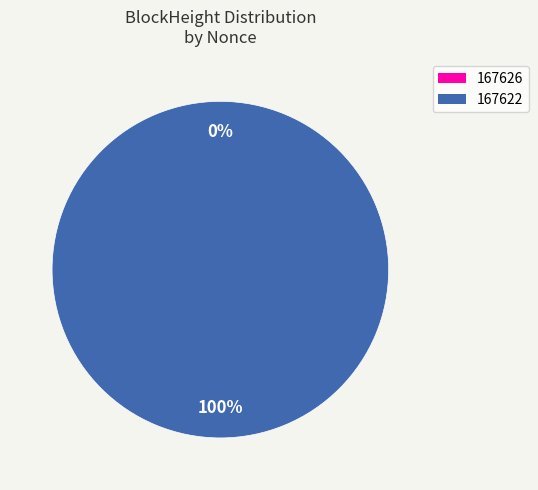

To the nearest percent, what is the combined percentage of 167626 and 167622?

100%